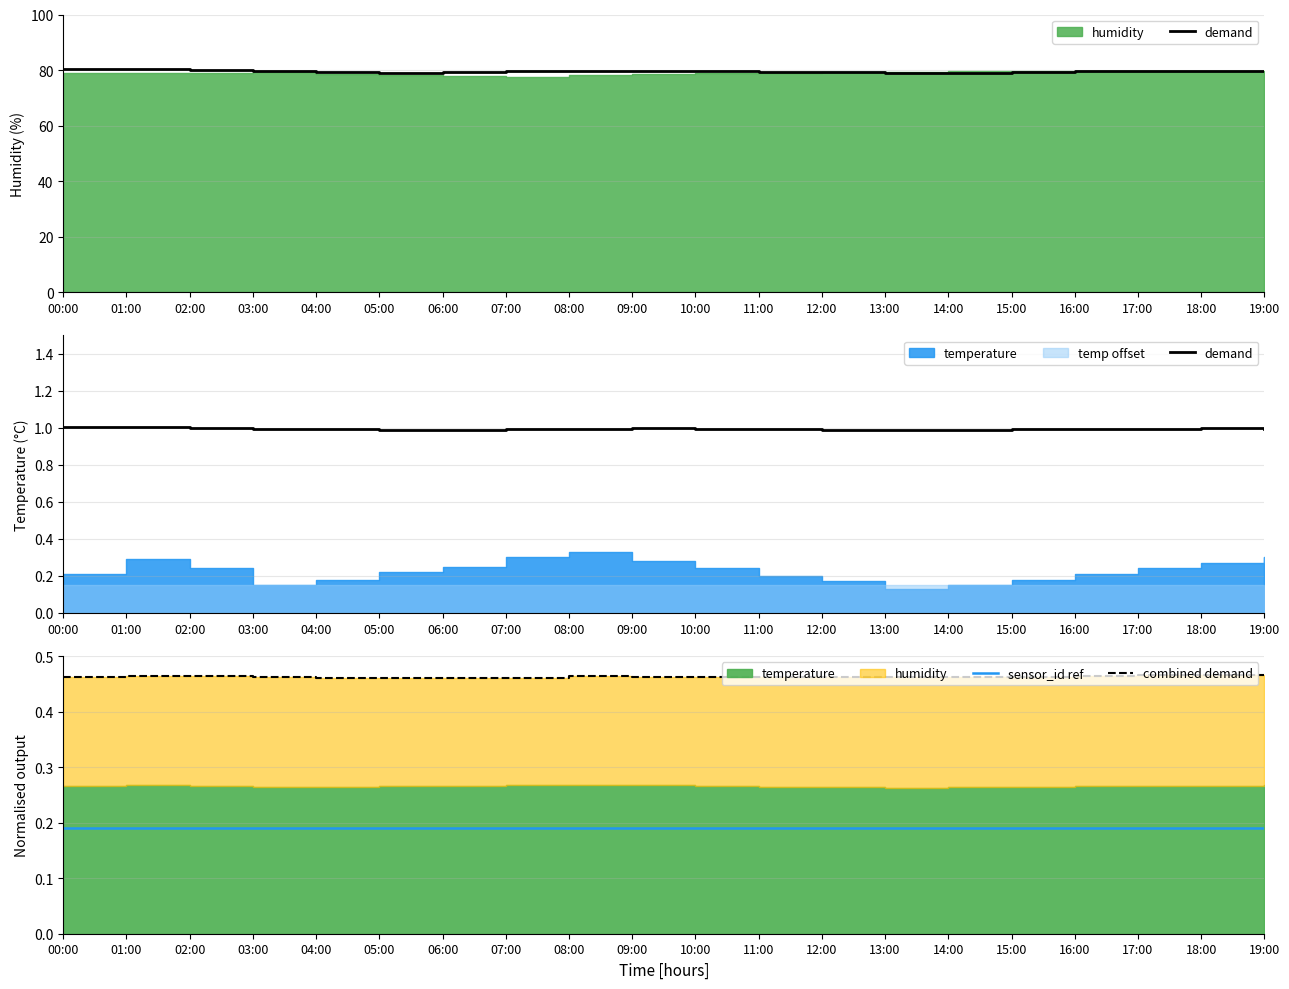

Which has a higher value, 11:00 or 18:00?

18:00